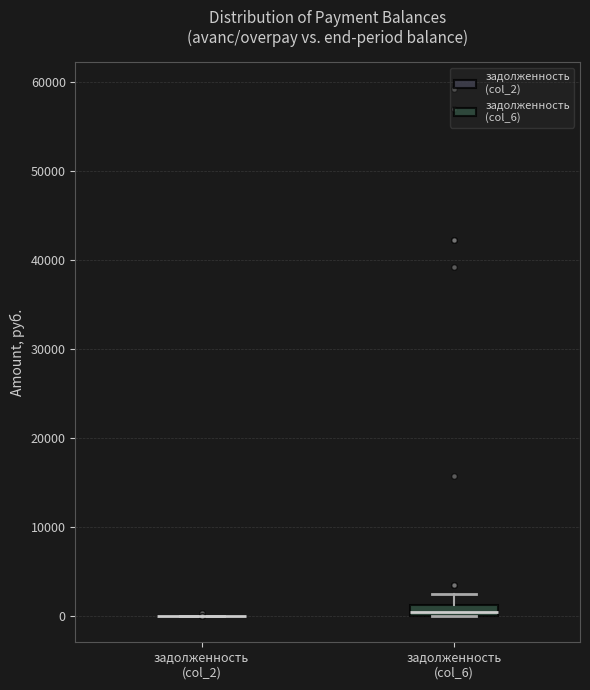

Comparing the boxes themselves (not the whiskers), which one is the tallest?

задолженность (col_6)